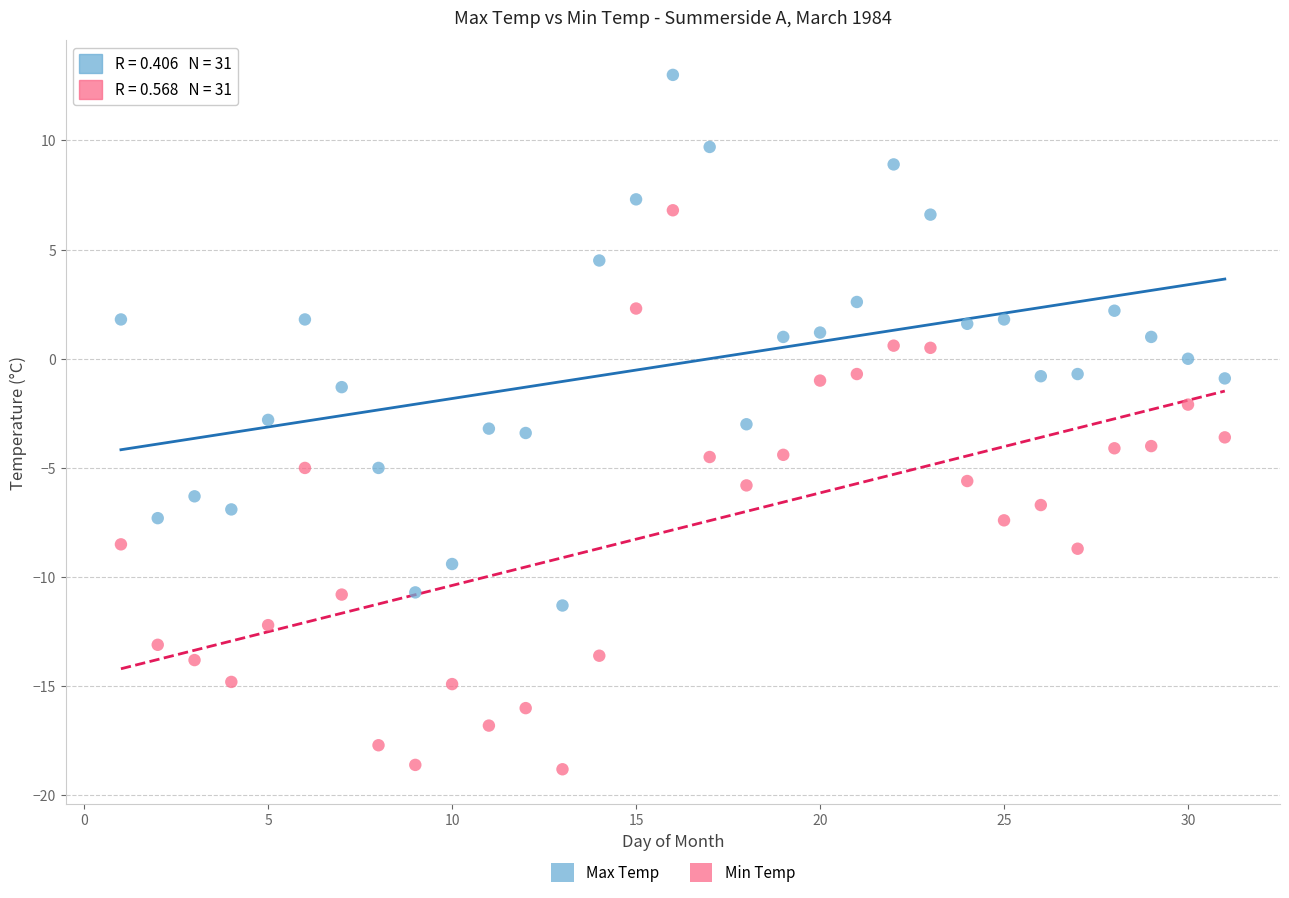

Across all data points, what is the range of X values (max minus min)?

30.0